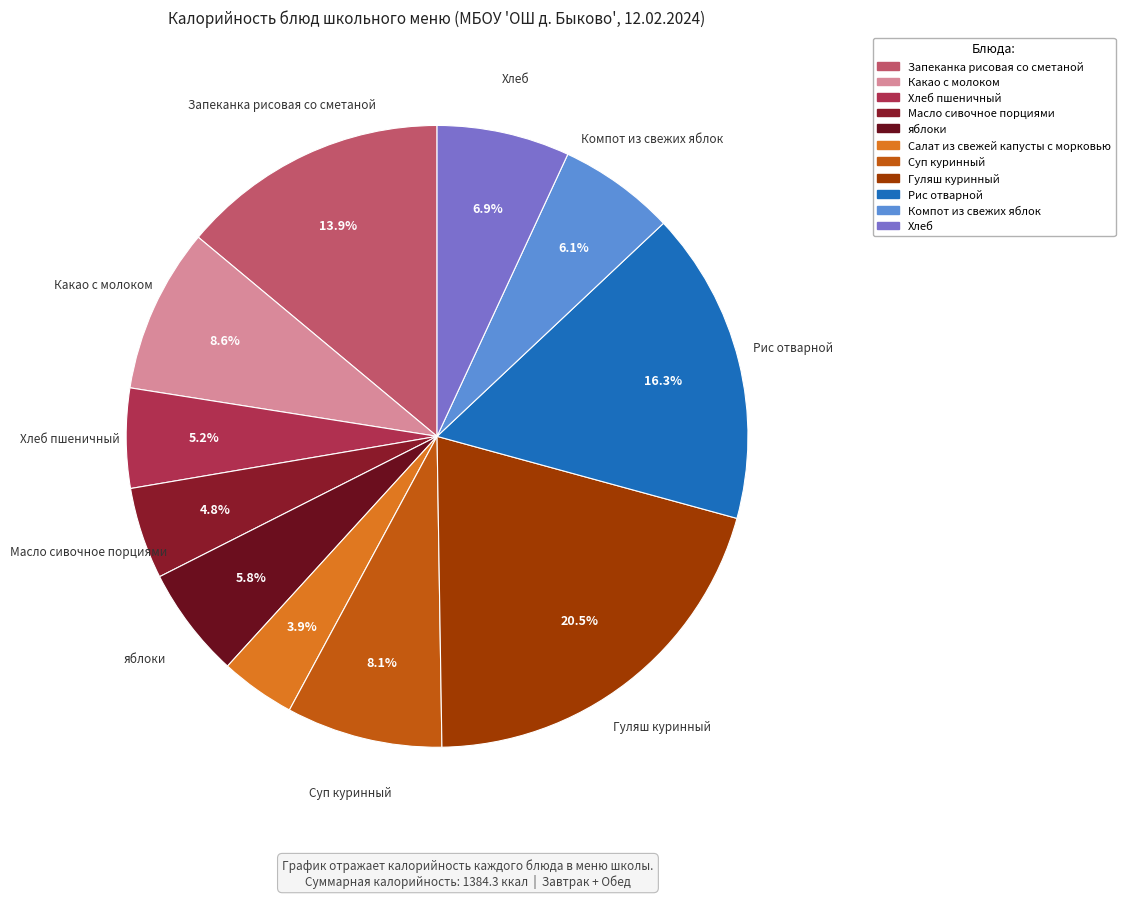

Count the number of slices in the pie.

11